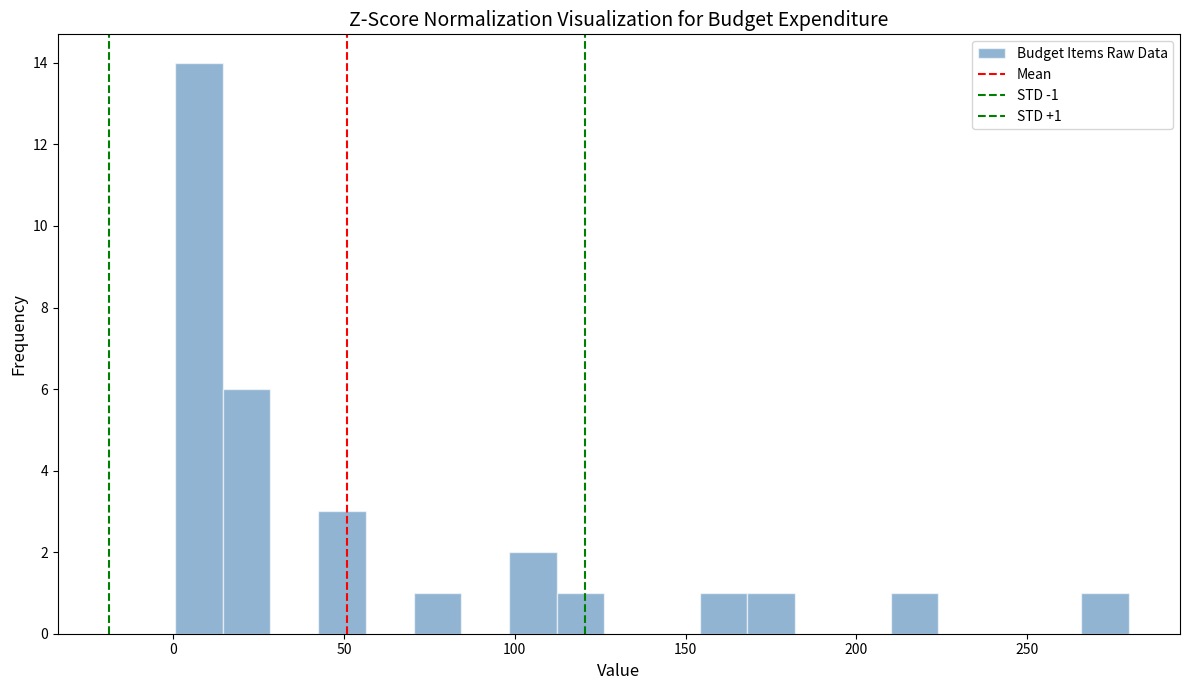

Read against the x-axis, roughly where is the centre of the tallest bar?

10